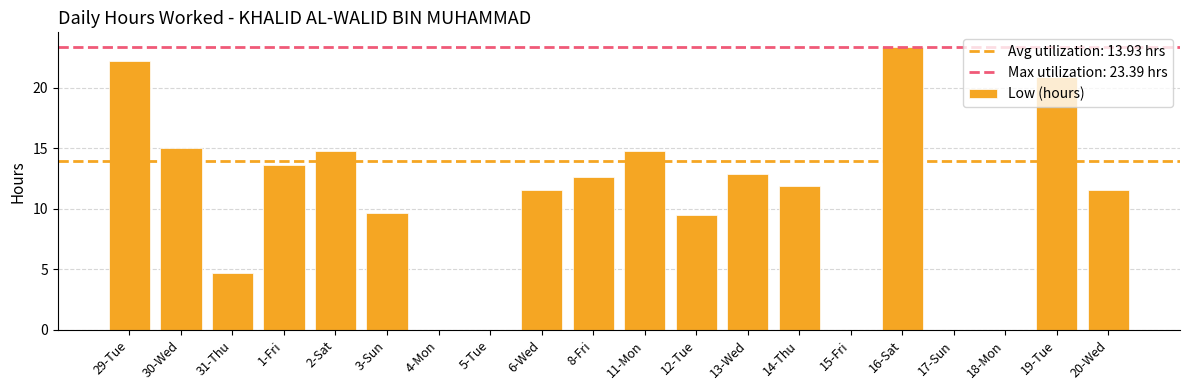

Between 14-Thu and 13-Wed, which is larger?

13-Wed